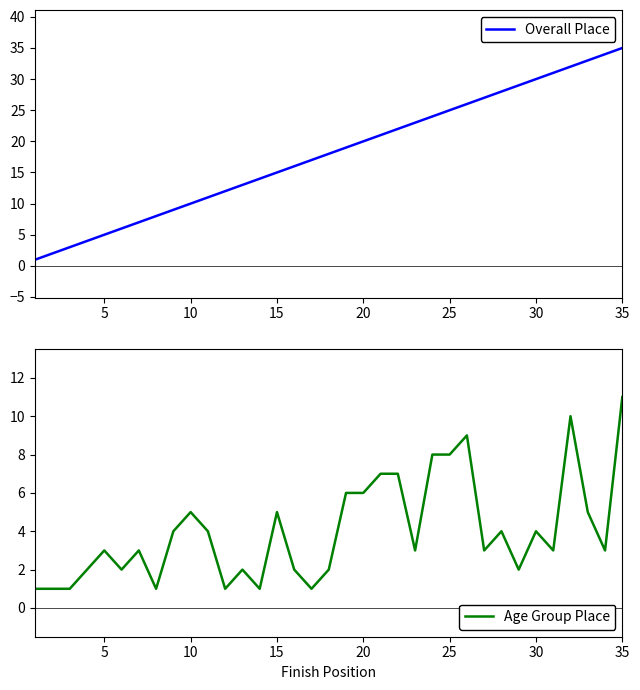

What is the lowest value of the Overall Place series?

1